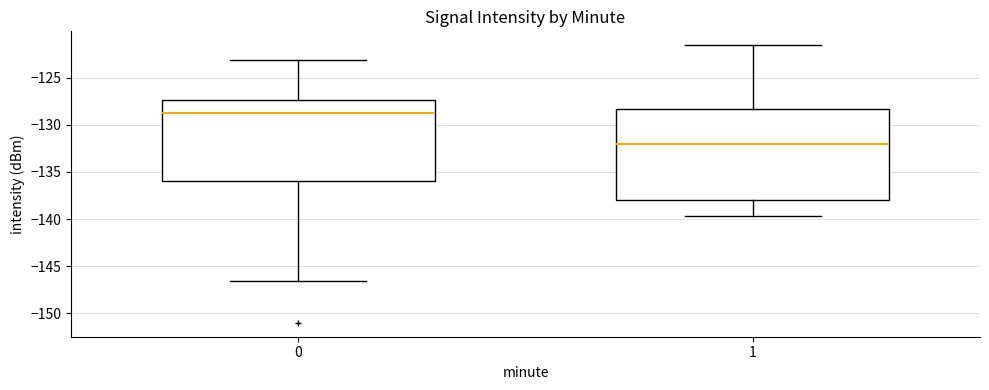

Which box has the highest median line?

0